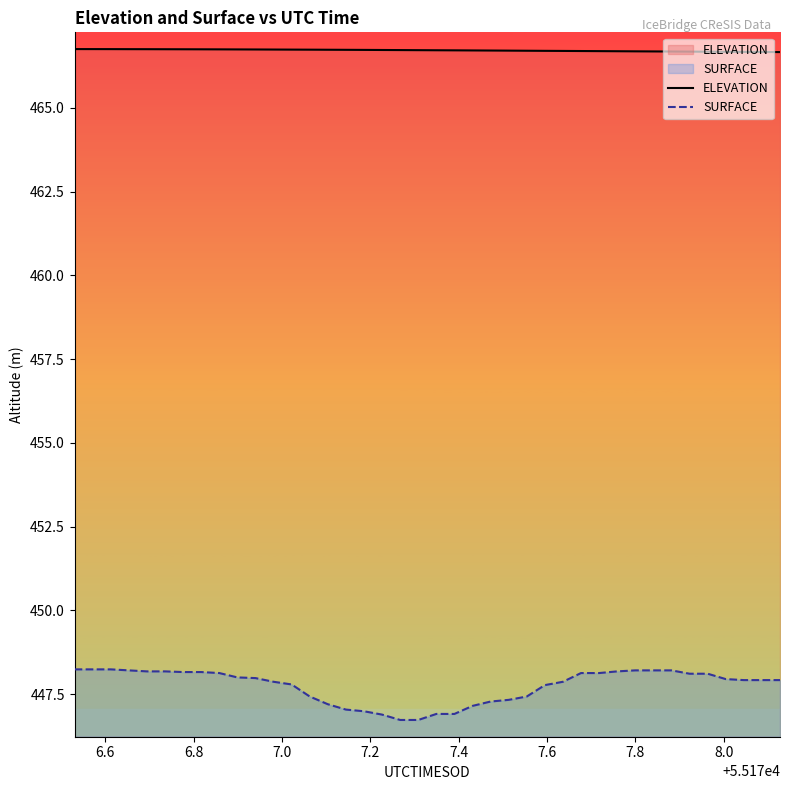

Rank the series by their maximum value, from highest to lowest.

ELEVATION, SURFACE